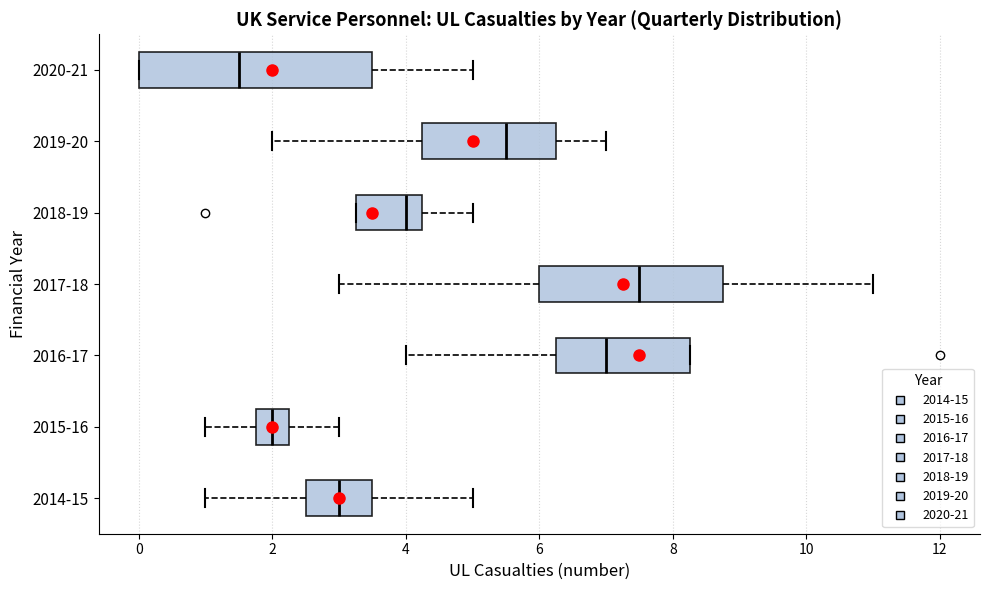

Where is the right edge of the box for 2017-18 on the x-axis? The values are not printed on the chart, so give them approximately, as read against the axis.

8.8